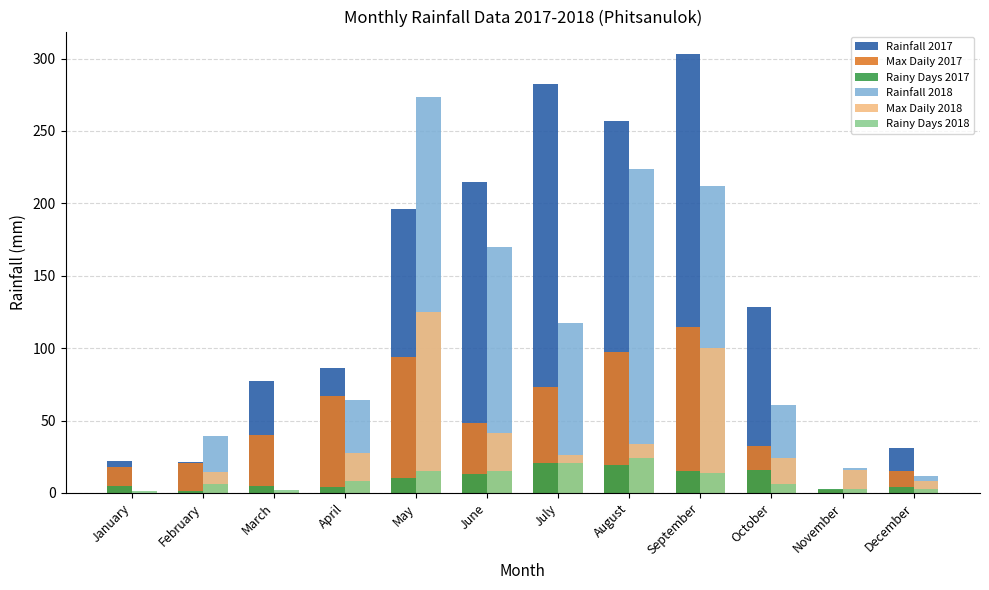

Count the number of categories in the chart.

12